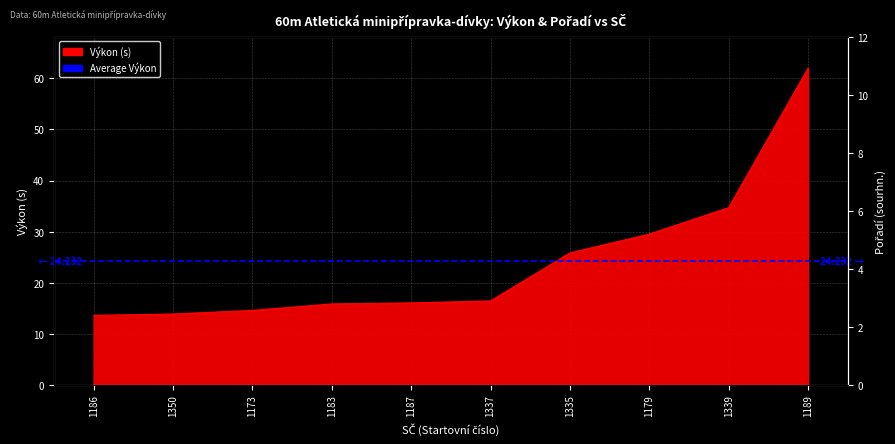

Is the value of Výkon at 1179 greater than the value of Pořadí (sourhn.) at 1187?

Yes